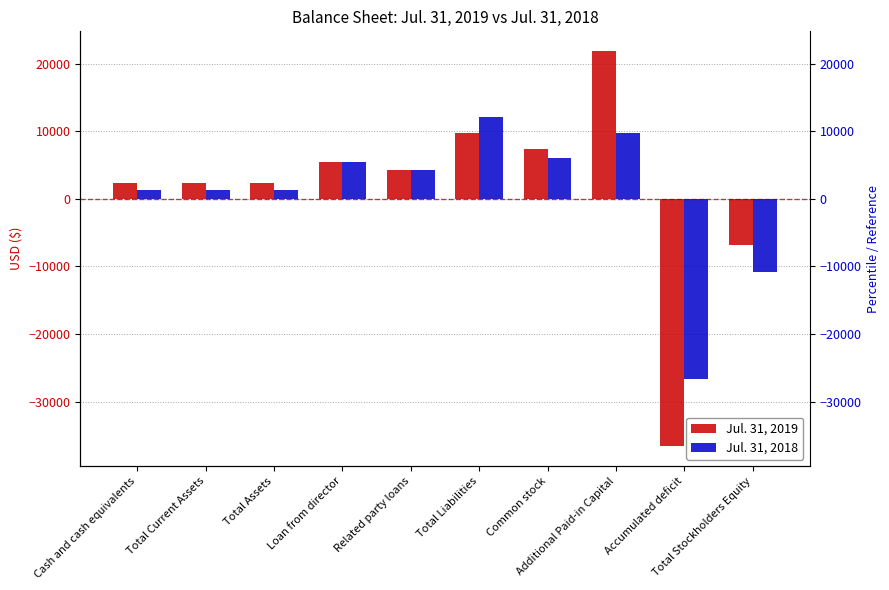

How many negative values does the Jul. 31, 2018 series have?

2